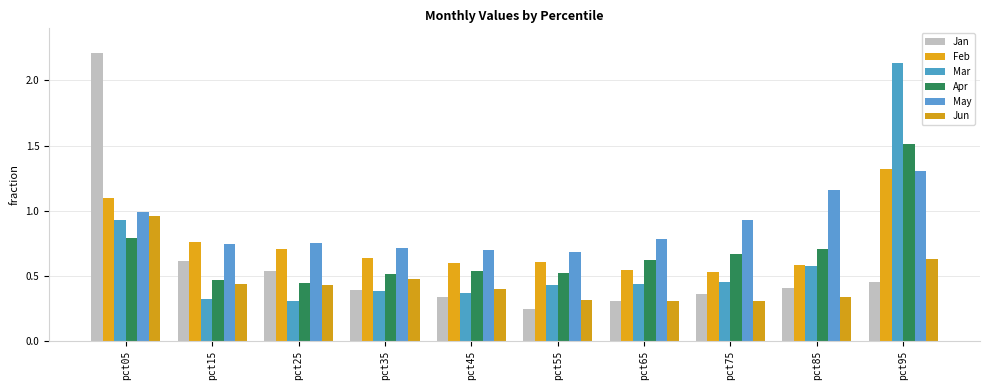

What are all the series names shown in the legend?

Jan, Feb, Mar, Apr, May, Jun